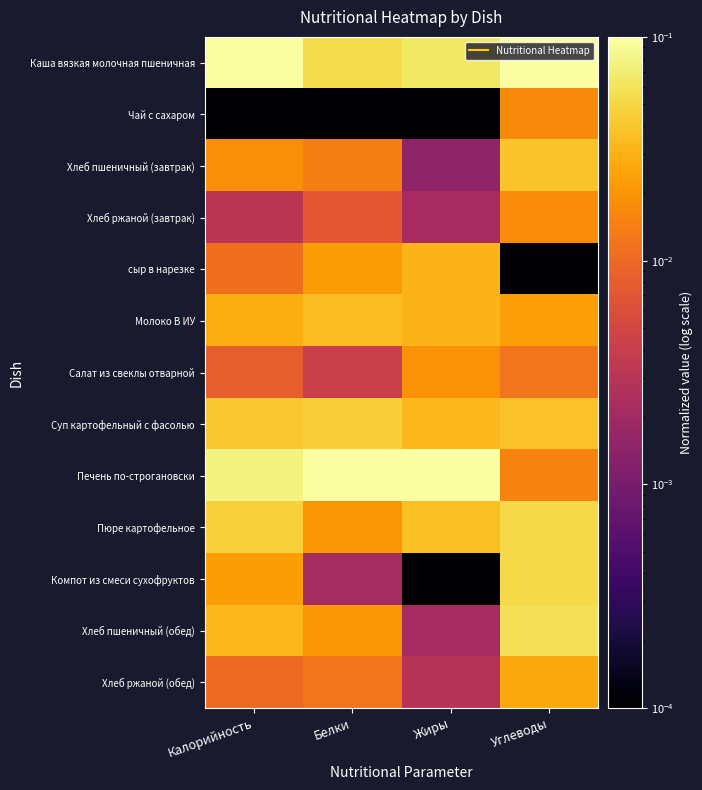

Reading left to right, list all the values displayed in this chart.

Каша вязкая молочная пшеничная: Калорийность=0.1	Белки=0.1	Жиры=0.1	Углеводы=0.1
Чай с сахаром: Калорийность=0.0	Белки=0.0	Жиры=0.0	Углеводы=0.0
Хлеб пшеничный (завтрак): Калорийность=0.0	Белки=0.0	Жиры=0.0	Углеводы=0.0
Хлеб ржаной (завтрак): Калорийность=0.0	Белки=0.0	Жиры=0.0	Углеводы=0.0
сыр в нарезке: Калорийность=0.0	Белки=0.0	Жиры=0.0	Углеводы=0.0
Молоко В ИУ: Калорийность=0.0	Белки=0.0	Жиры=0.0	Углеводы=0.0
Салат из свеклы отварной: Калорийность=0.0	Белки=0.0	Жиры=0.0	Углеводы=0.0
Суп картофельный с фасолью: Калорийность=0.0	Белки=0.0	Жиры=0.0	Углеводы=0.0
Печень по-строгановски: Калорийность=0.1	Белки=0.1	Жиры=0.1	Углеводы=0.0
Пюре картофельное: Калорийность=0.0	Белки=0.0	Жиры=0.0	Углеводы=0.1
Компот из смеси сухофруктов: Калорийность=0.0	Белки=0.0	Жиры=0.0	Углеводы=0.1
Хлеб пшеничный (обед): Калорийность=0.0	Белки=0.0	Жиры=0.0	Углеводы=0.1
Хлеб ржаной (обед): Калорийность=0.0	Белки=0.0	Жиры=0.0	Углеводы=0.0